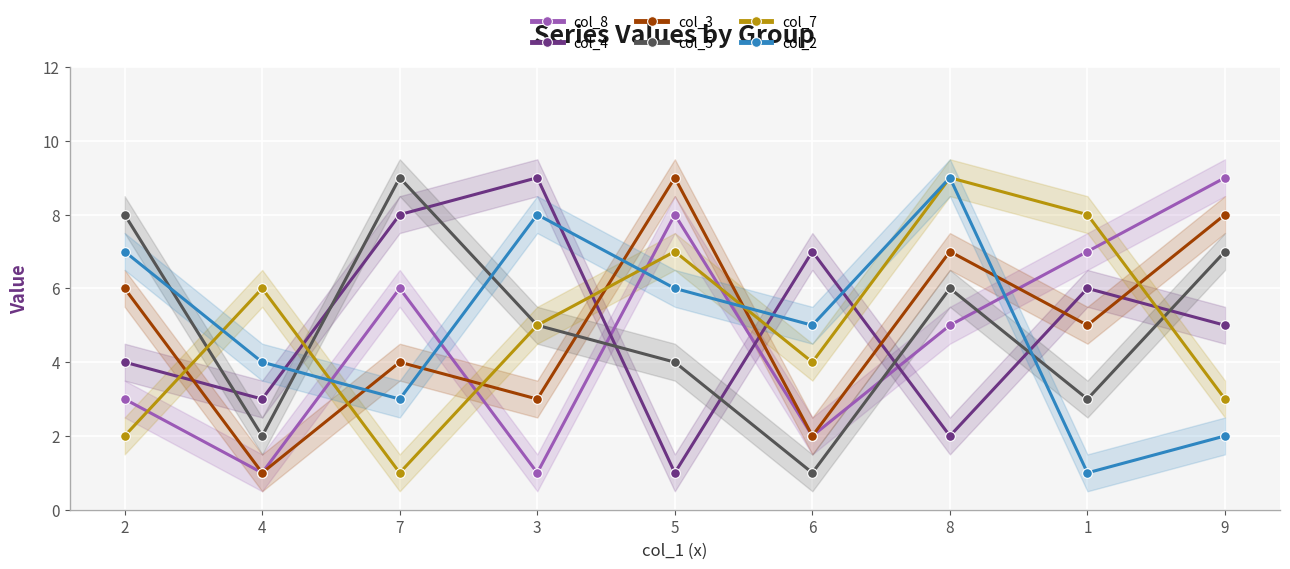

Reading left to right, what are all the values shown in this chart?

col_8: 2=3	4=1	7=6	3=1	5=8	6=2	8=5	1=7	9=9
col_4: 2=4	4=3	7=8	3=9	5=1	6=7	8=2	1=6	9=5
col_3: 2=6	4=1	7=4	3=3	5=9	6=2	8=7	1=5	9=8
col_5: 2=8	4=2	7=9	3=5	5=4	6=1	8=6	1=3	9=7
col_7: 2=2	4=6	7=1	3=5	5=7	6=4	8=9	1=8	9=3
col_2: 2=7	4=4	7=3	3=8	5=6	6=5	8=9	1=1	9=2